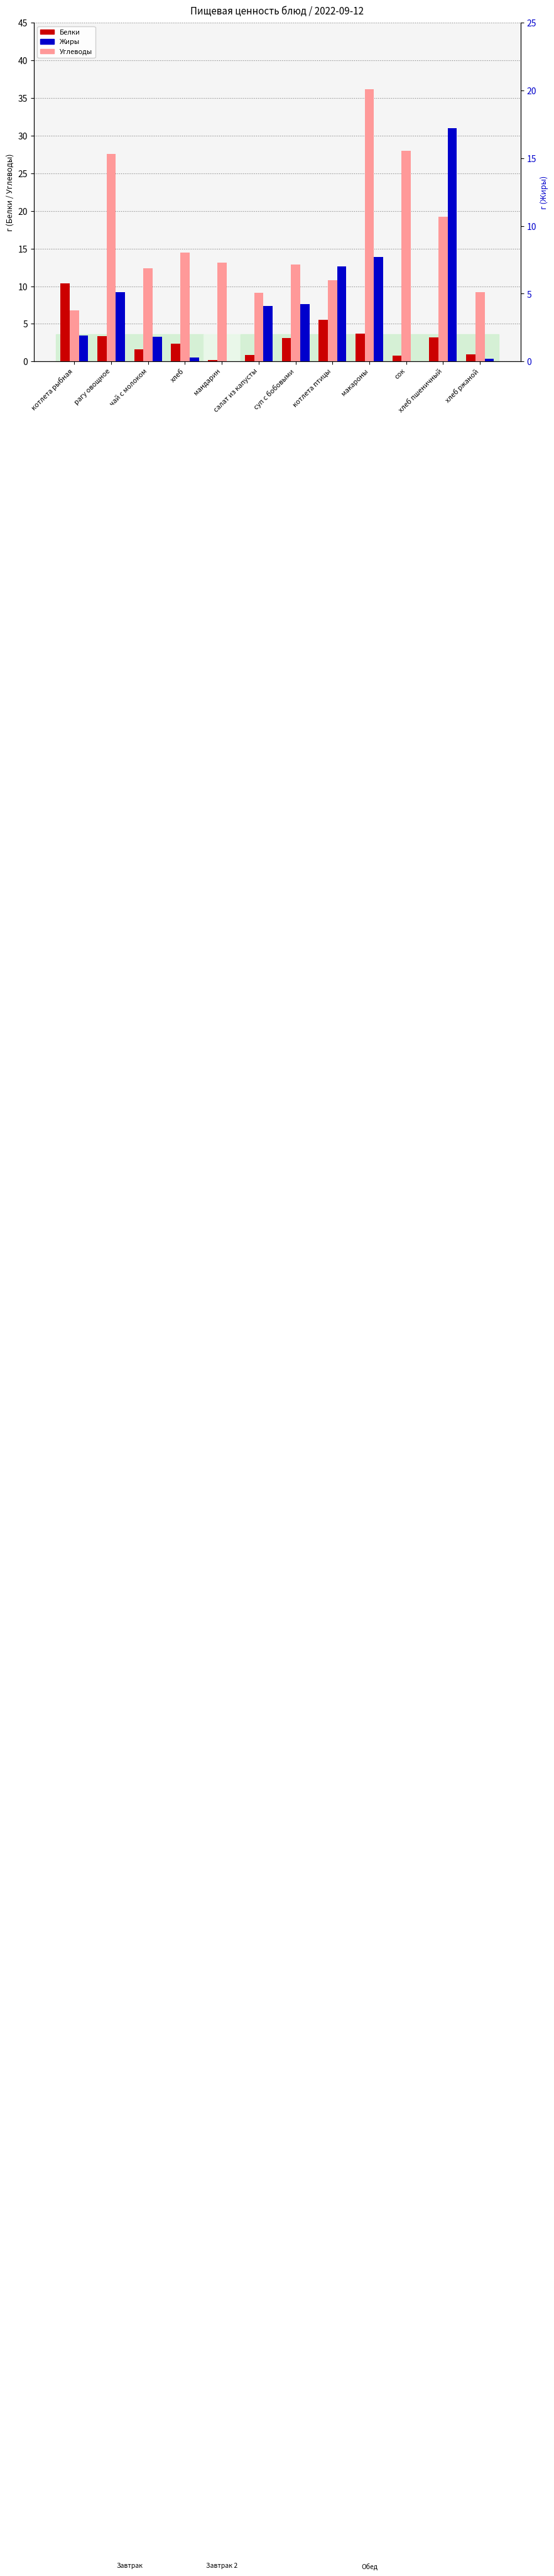

What value does the Жиры series have at салат из капусты?

4.1